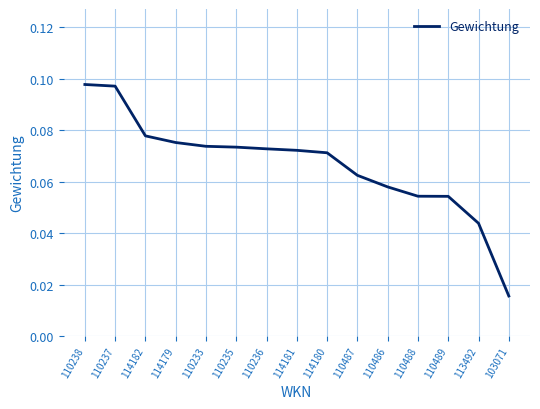

Is this an area chart (filled region under the line)?

No